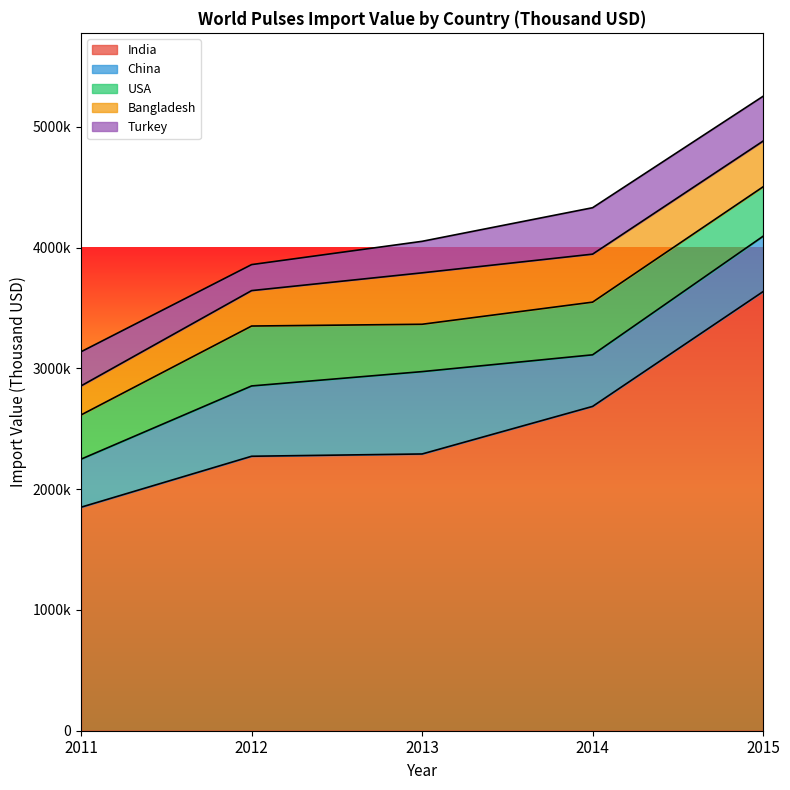

How many series are shown in this chart?

5